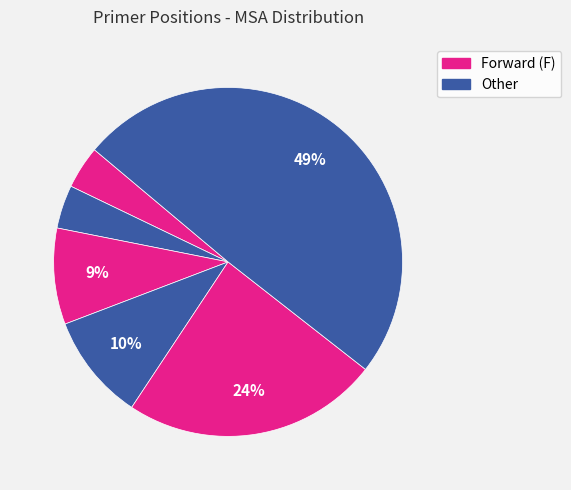

How many segments does this pie chart have?

6